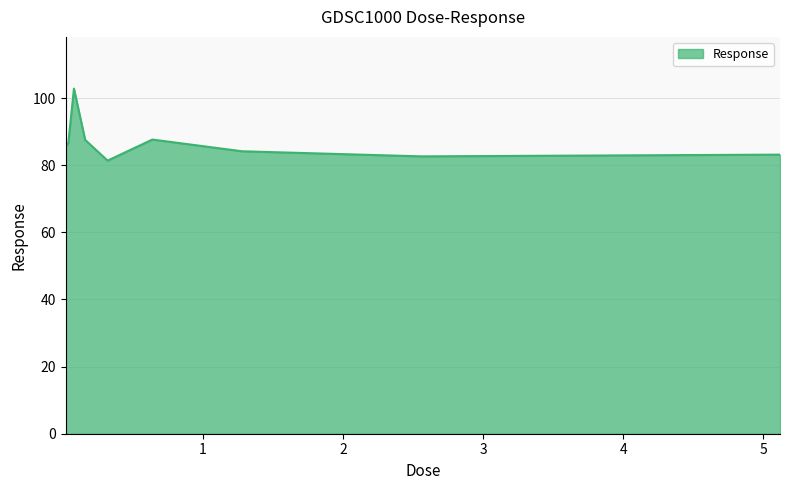

What is the sum of all values?

781.3